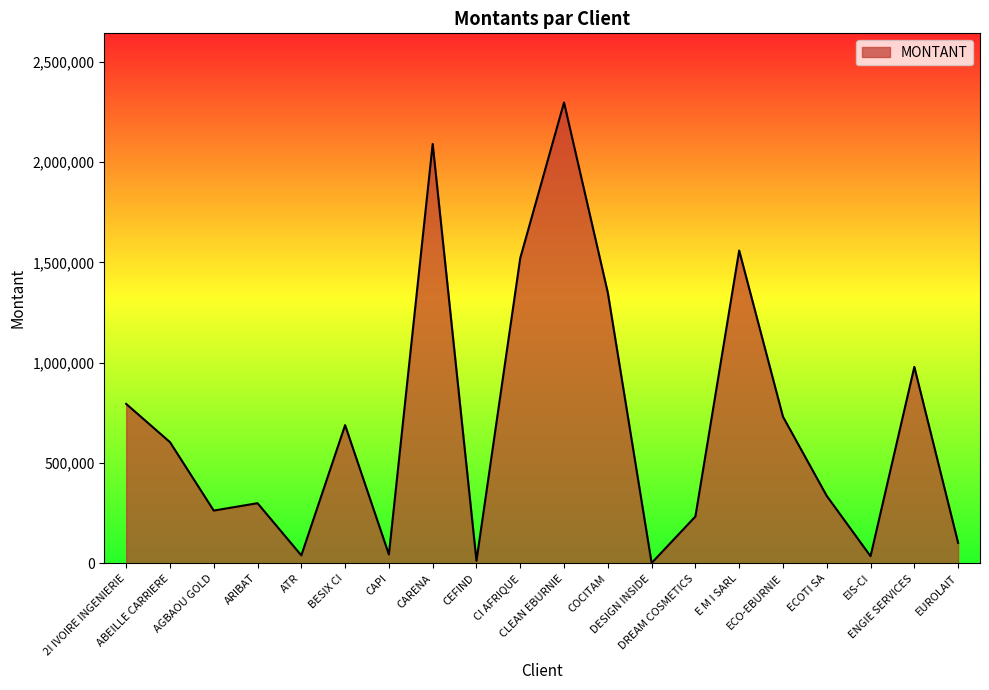

Which category has the highest value across all series?

CLEAN EBURNIE